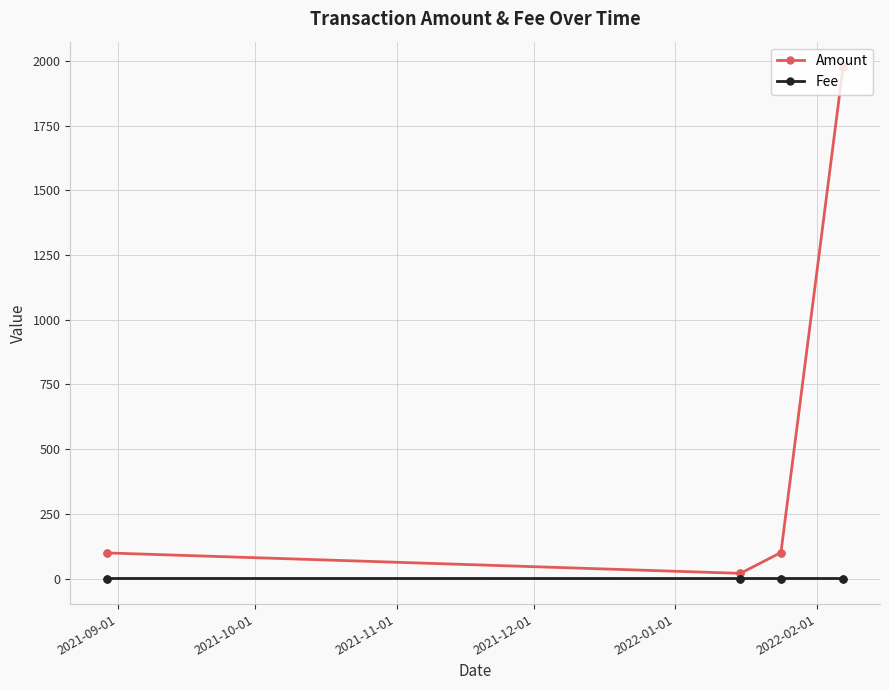

What is the difference between the maximum and second lowest values in the Amount series?

1956.4